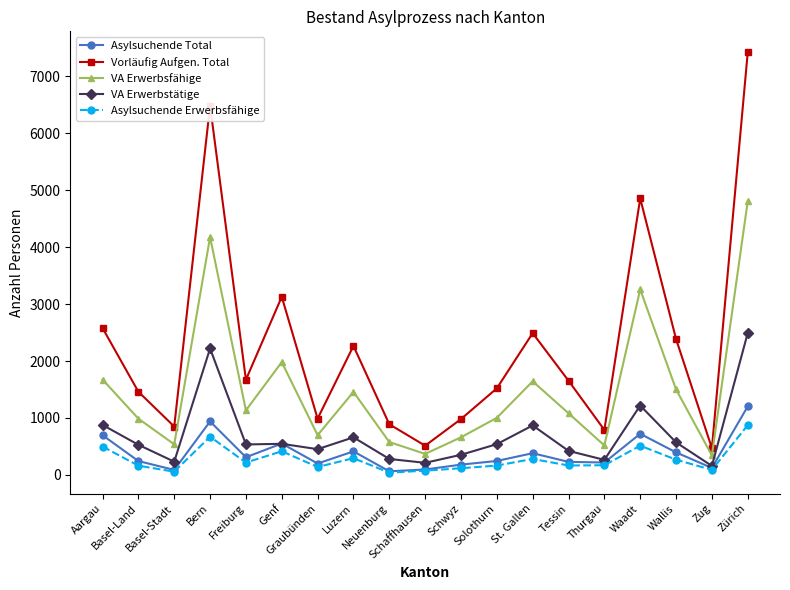

What is the label of the 3rd point from the right?

Wallis